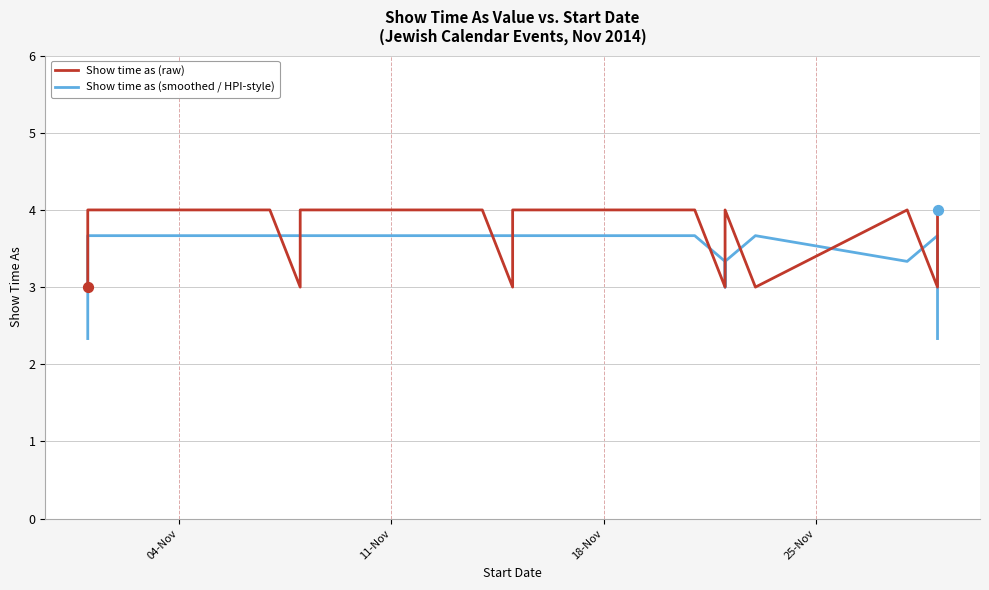

Which series contains the highest Y value?

Show time as (raw)